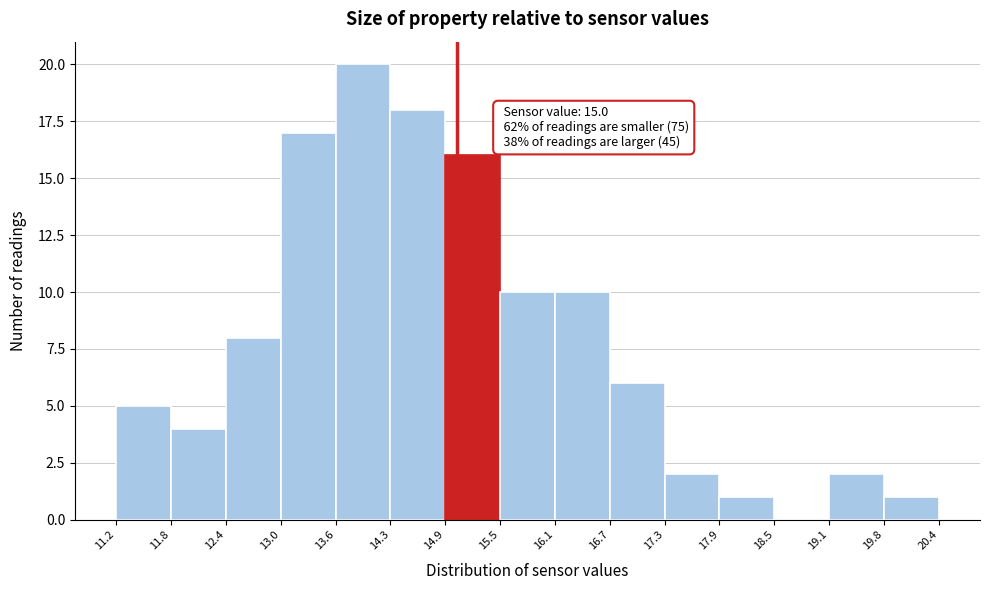

Which range on the x-axis has the tallest bar?

13.6 to 14.3